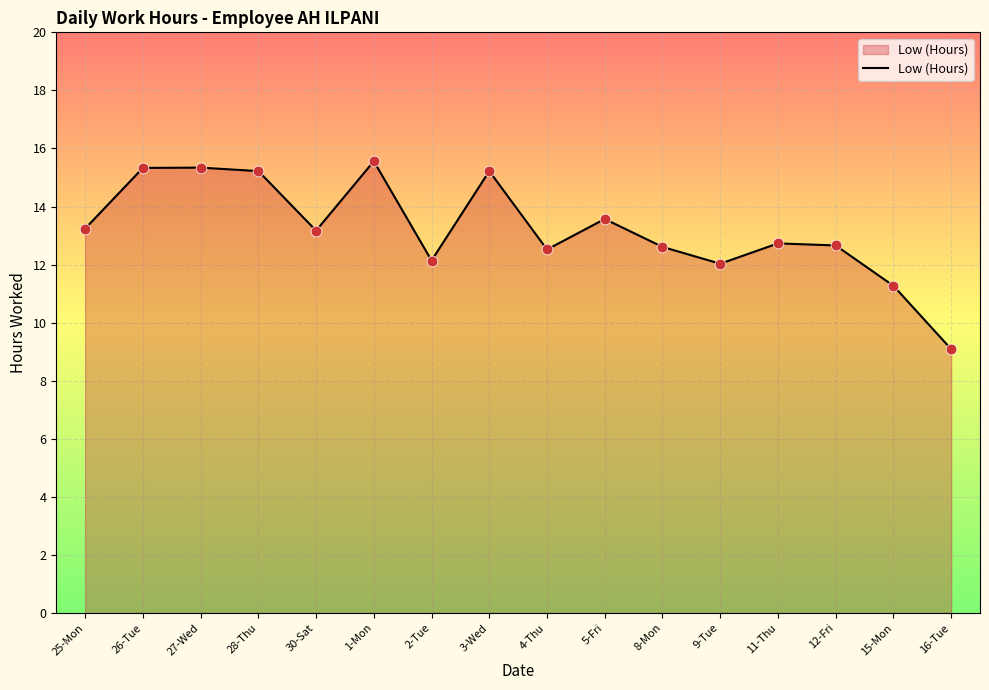

What is the ratio of the value at 28-Thu to the value at 1-Mon?

1.0